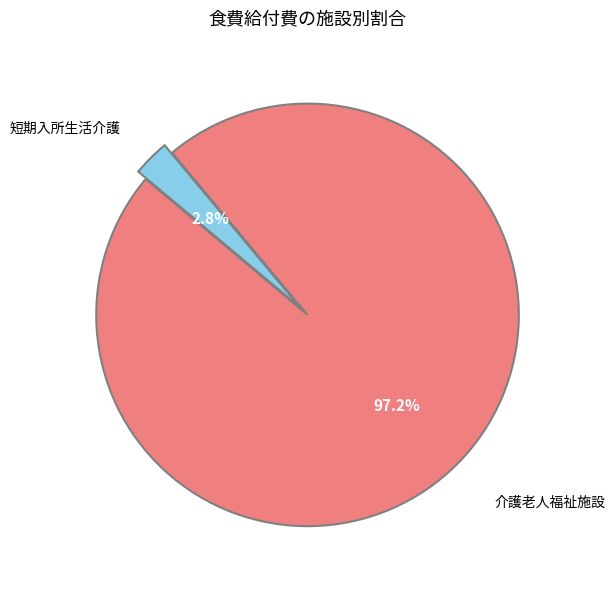

Is there a majority slice in this chart?

Yes